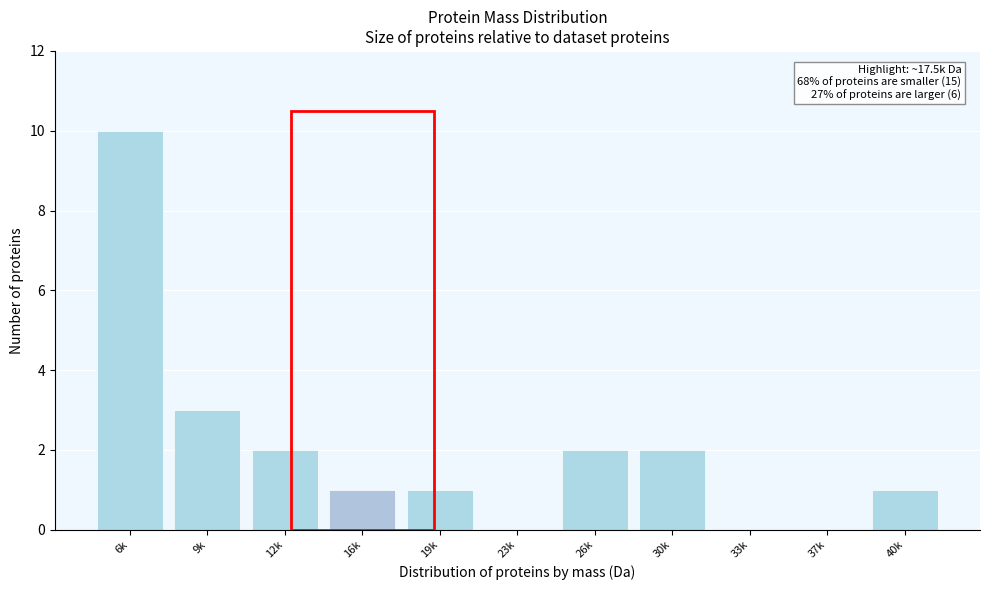

Reading left to right, transcribe all the data shown in this chart.

6k=10	9k=3	12k=2	16k=1	19k=1	23k=0	26k=2	30k=2	33k=0	37k=0	40k=1